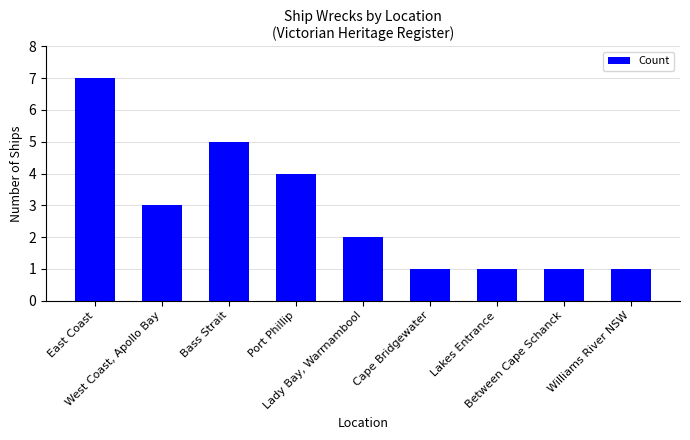

Reading right to left, extract all data points from this chart.

Williams River NSW=1	Between Cape Schanck=1	Lakes Entrance=1	Cape Bridgewater=1	Lady Bay, Warrnambool=2	Port Phillip=4	Bass Strait=5	West Coast, Apollo Bay=3	East Coast=7